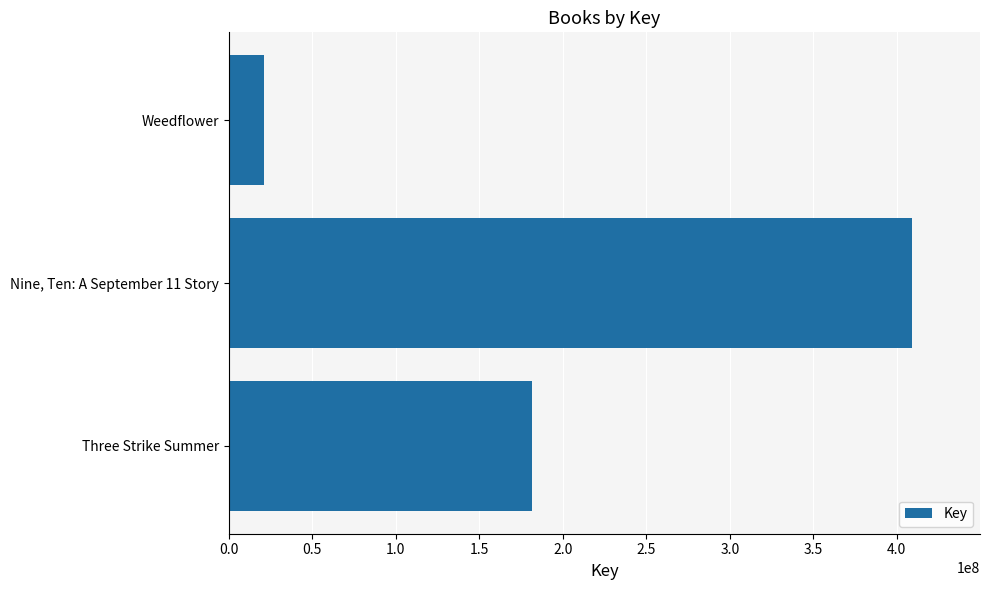

The chart shows a value of 48639847 at Three Strike Summer. True or false?

False